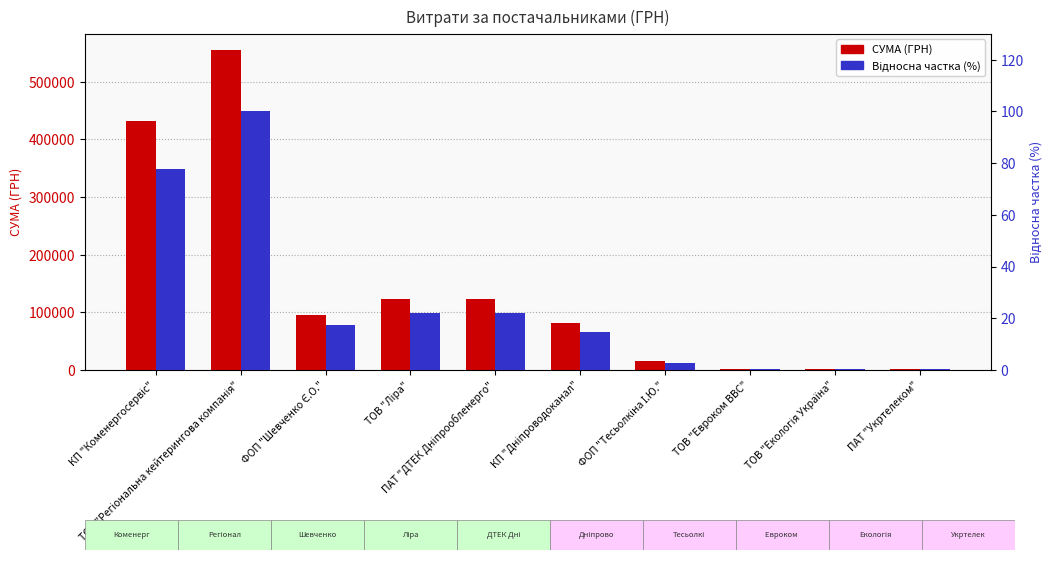

What is the total value across all series at ТОВ "Ліра"?

123284.5